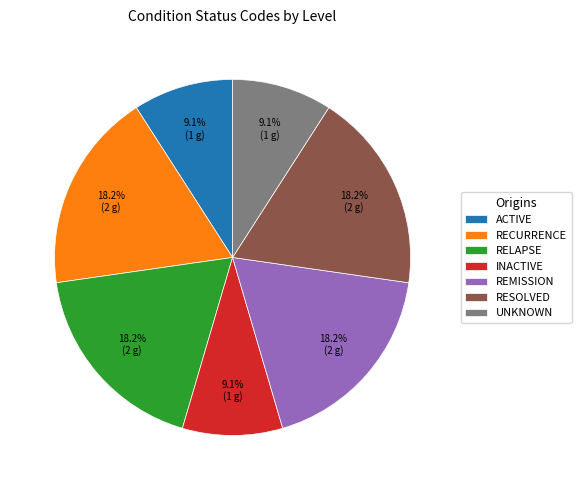

What is the ratio of the value at REMISSION to the value at ACTIVE?

2.0